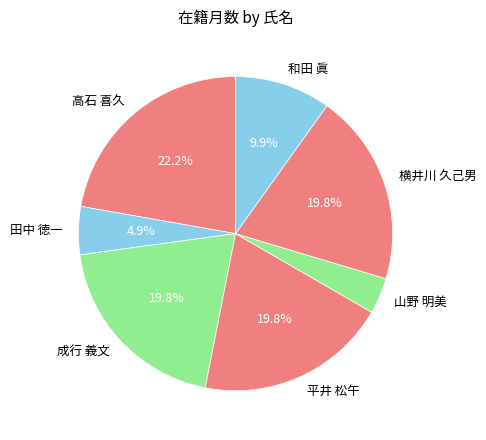

To the nearest percent, what is the combined percentage of 横井川 久己男 and 山野 明美?

23%